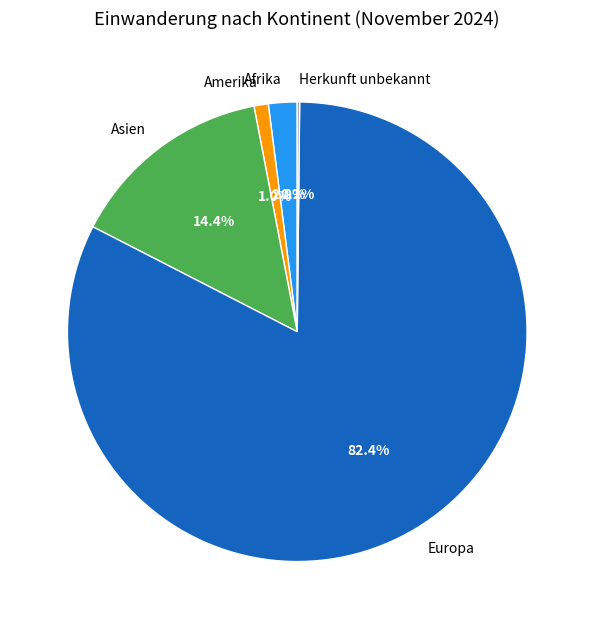

Which slice is the largest?

Europa